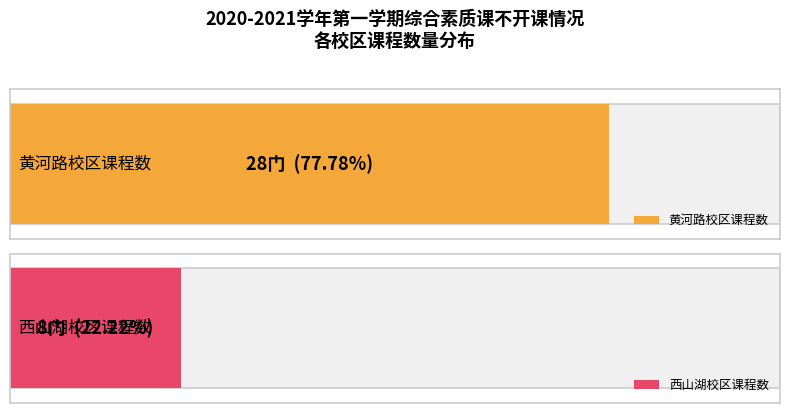

The value of 西山湖校区 at 西山湖校区 is 13. True or false?

False